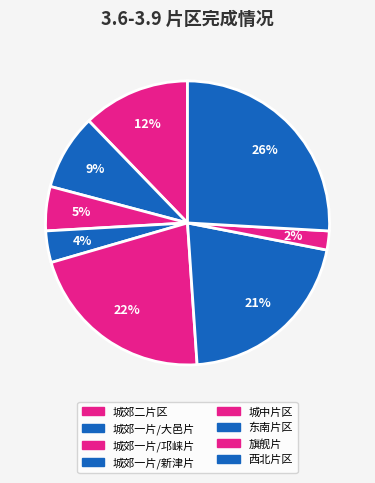

Count the number of slices in the pie.

8